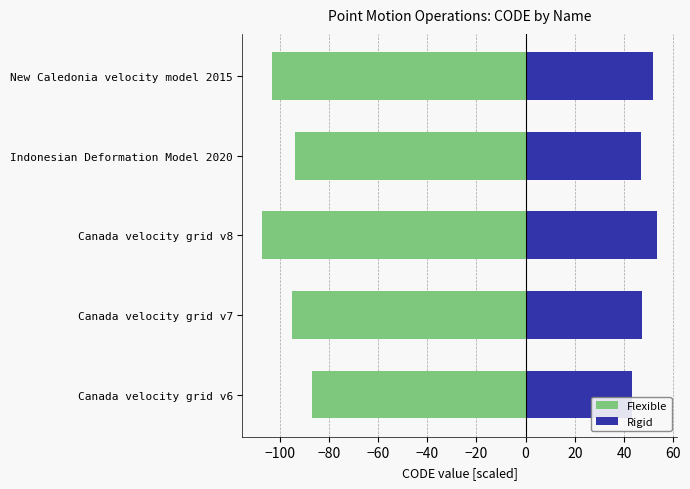

Is it true that Flexible equals -60.0 at Canada velocity grid v6?

False